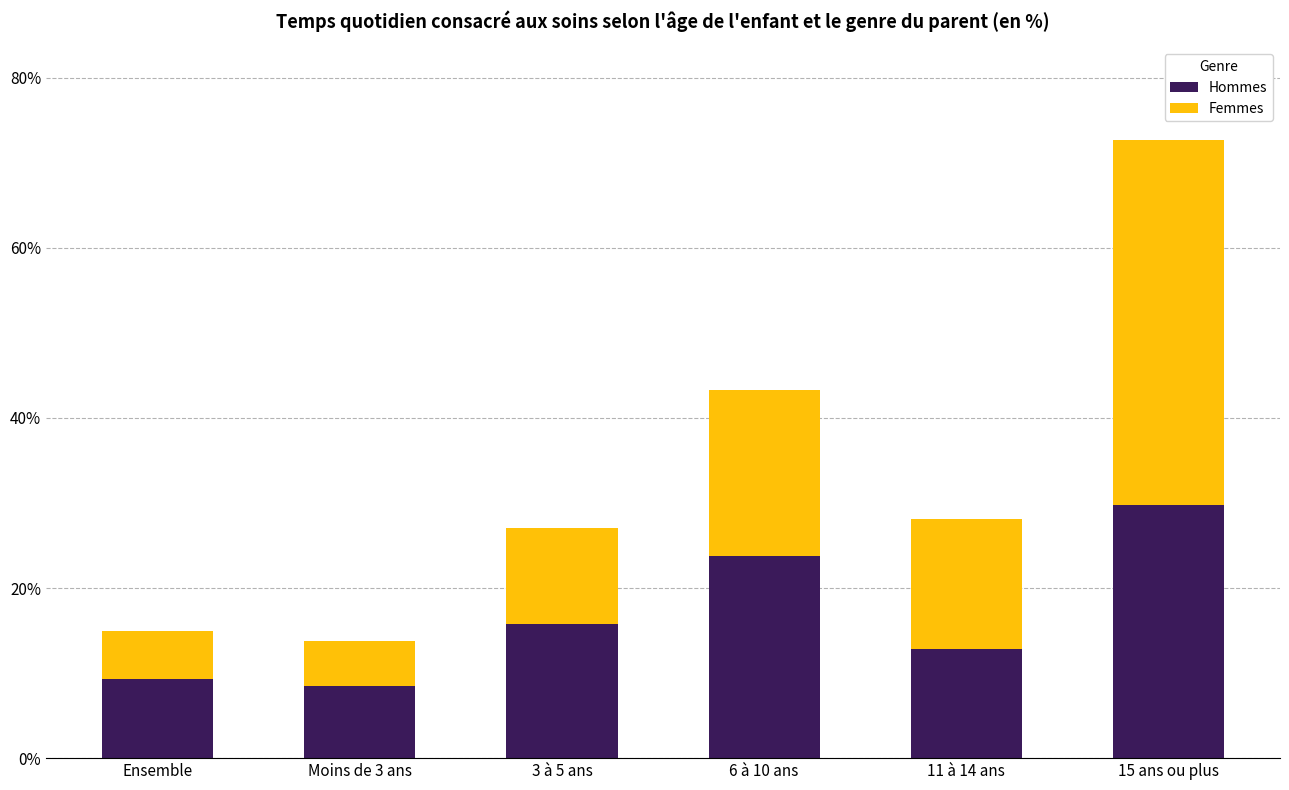

Read the Hommes value at 11 à 14 ans.

12.8